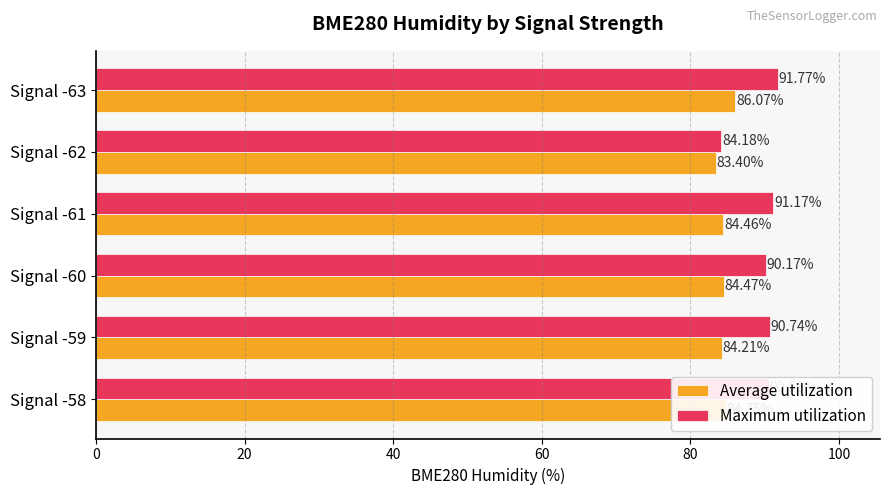

Is the value of Maximum utilization at Signal -58 greater than the value of Average utilization at Signal -62?

Yes